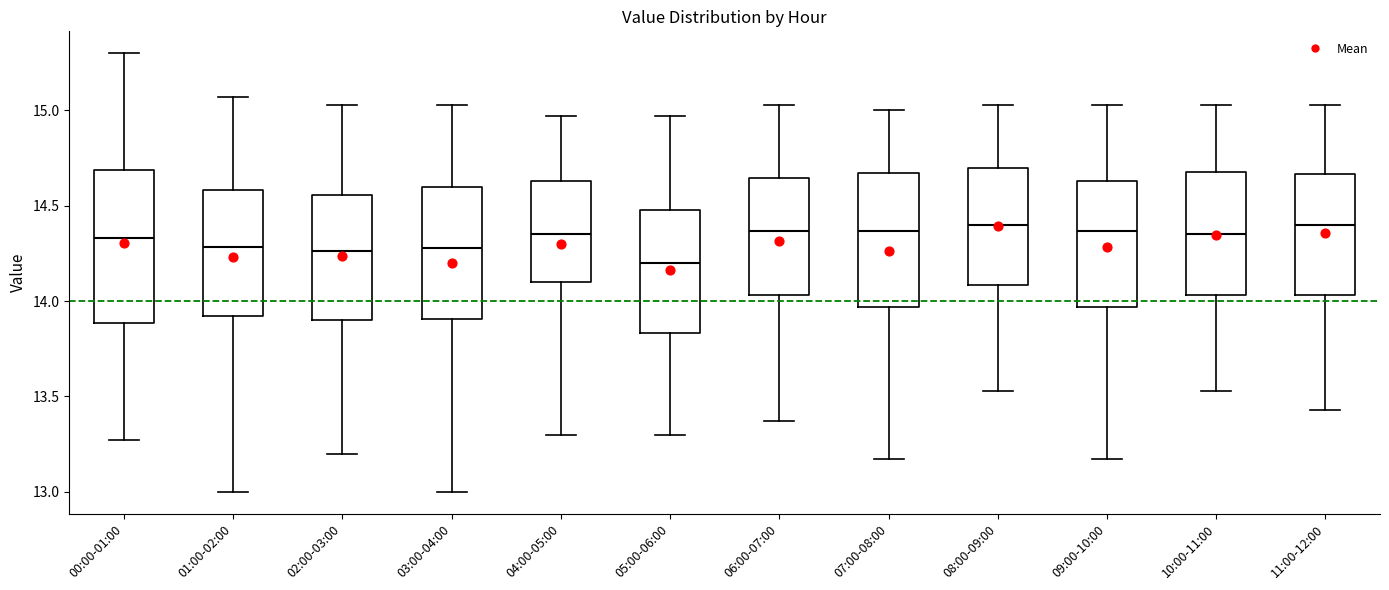

Comparing the boxes themselves (not the whiskers), which one is the tallest?

00:00-01:00